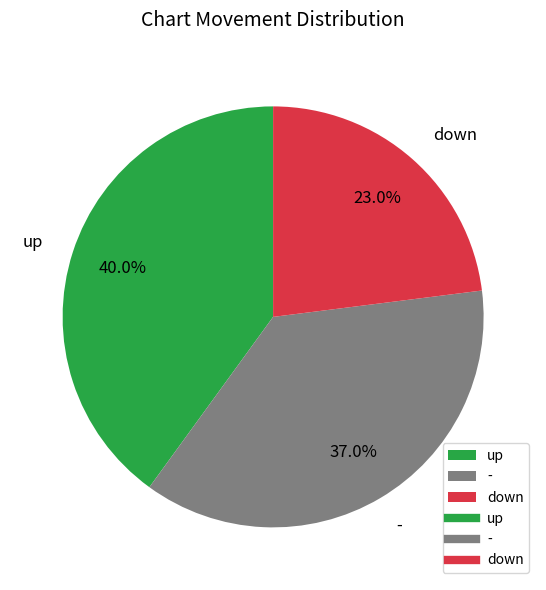

What is the largest slice in the pie chart?

up